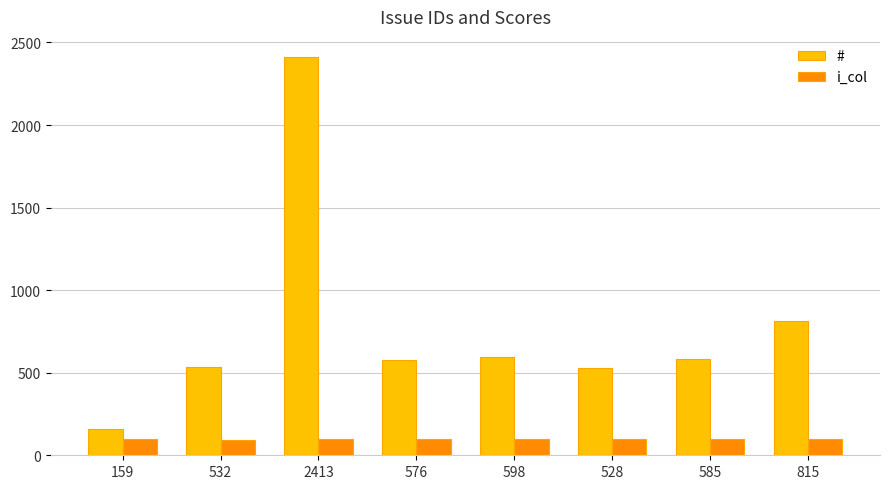

What is the sum of the # values at 815 and 585?

1400